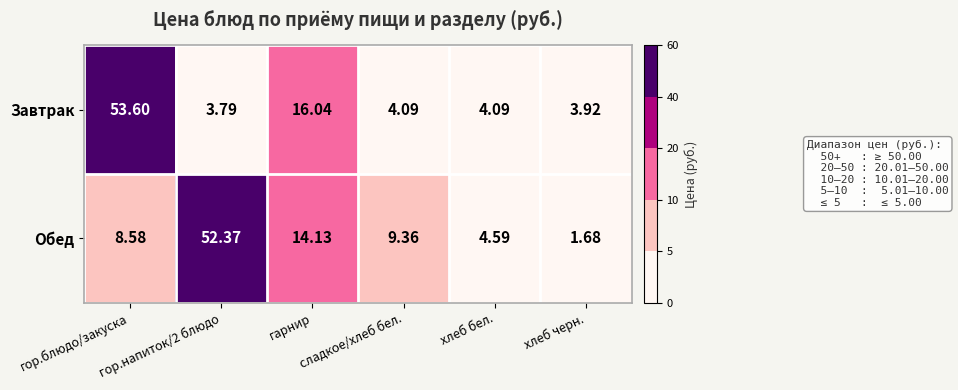

Which series has the widest spread of values?

Обед